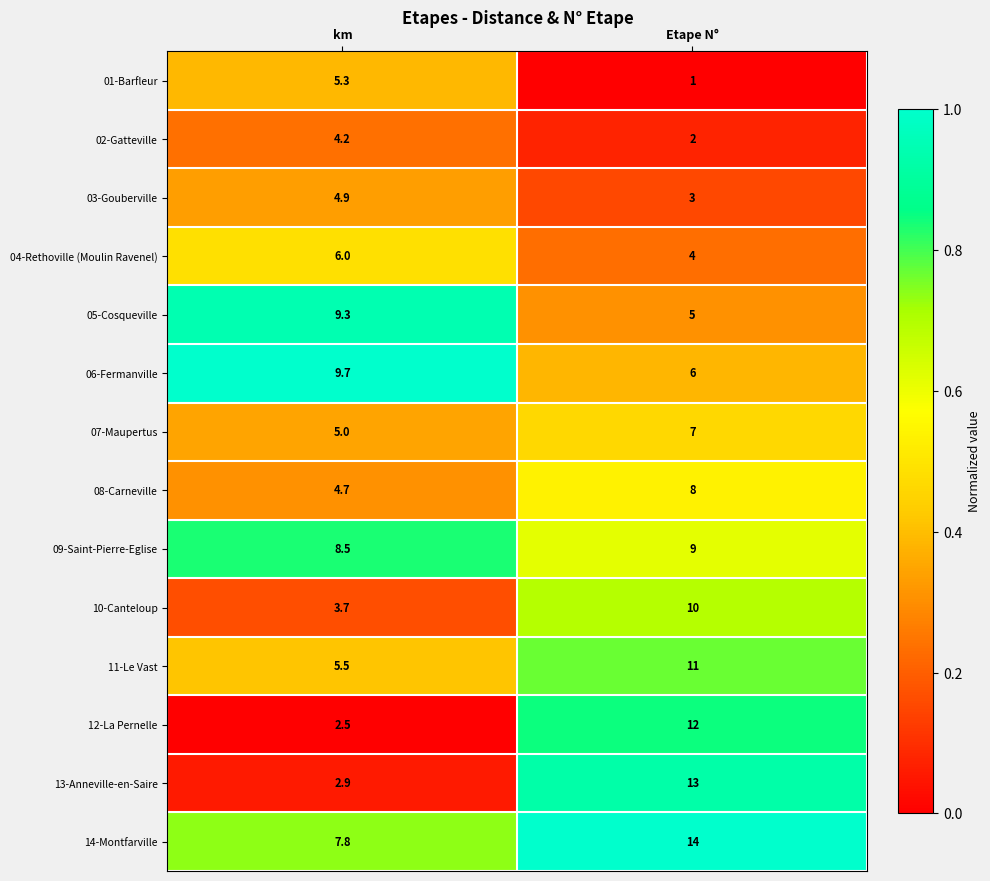

Is it true that 08-Carneville equals 1.9 at Etape N°?

False